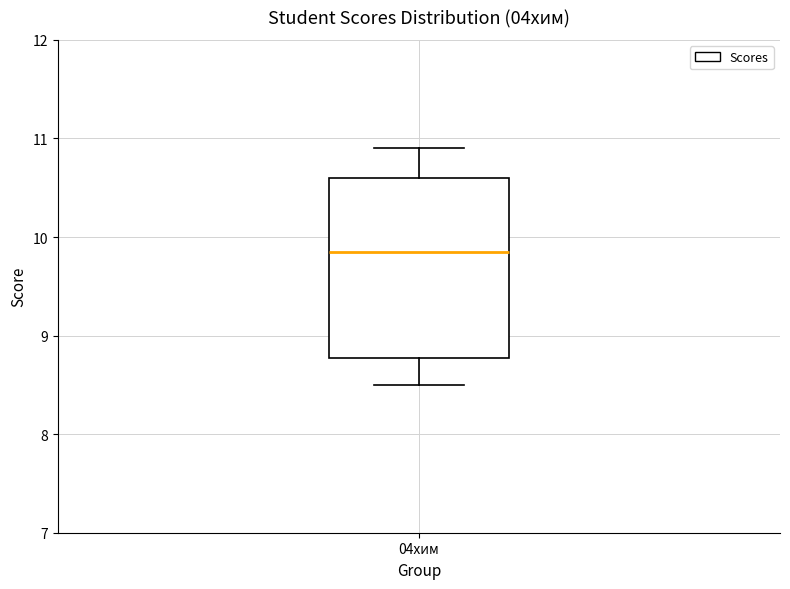

Transcribe this box plot: give where the median line is, the range the box spans, and where the two whiskers end, as read against the y-axis. The values are not printed on the chart, so give them approximately, as read against the axis.

median 9.9, box 8.8 to 10.6, whiskers 8.5 to 10.9